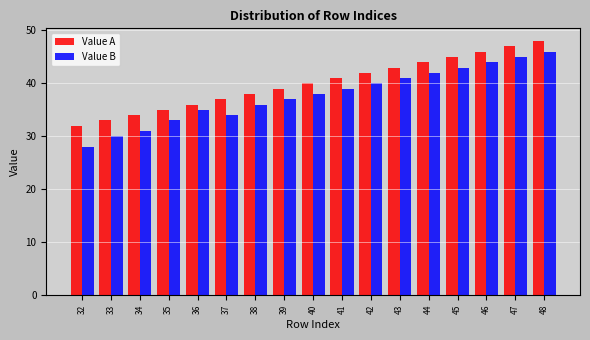

Which series has the largest range (max minus min)?

Value B